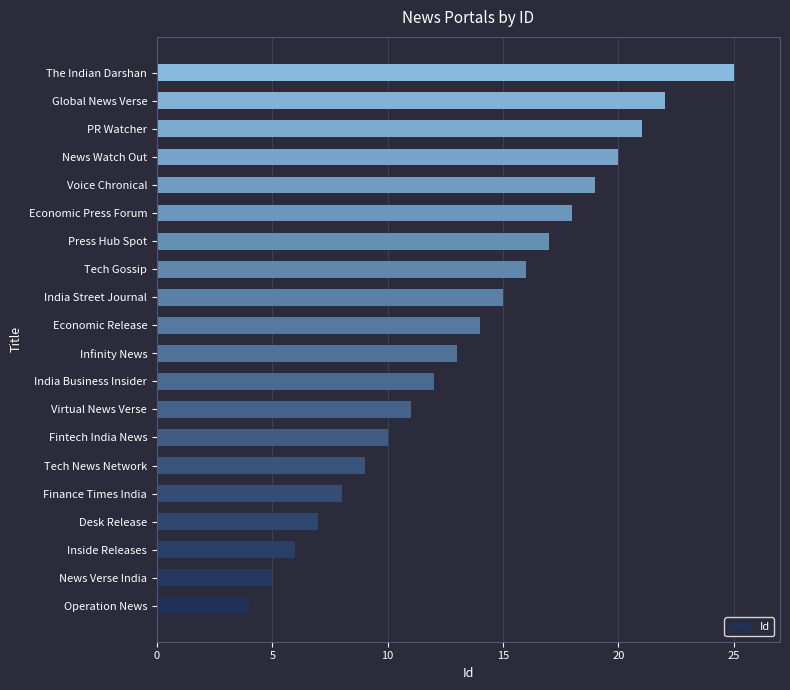

The value at Virtual News Verse is 11. True or false?

True